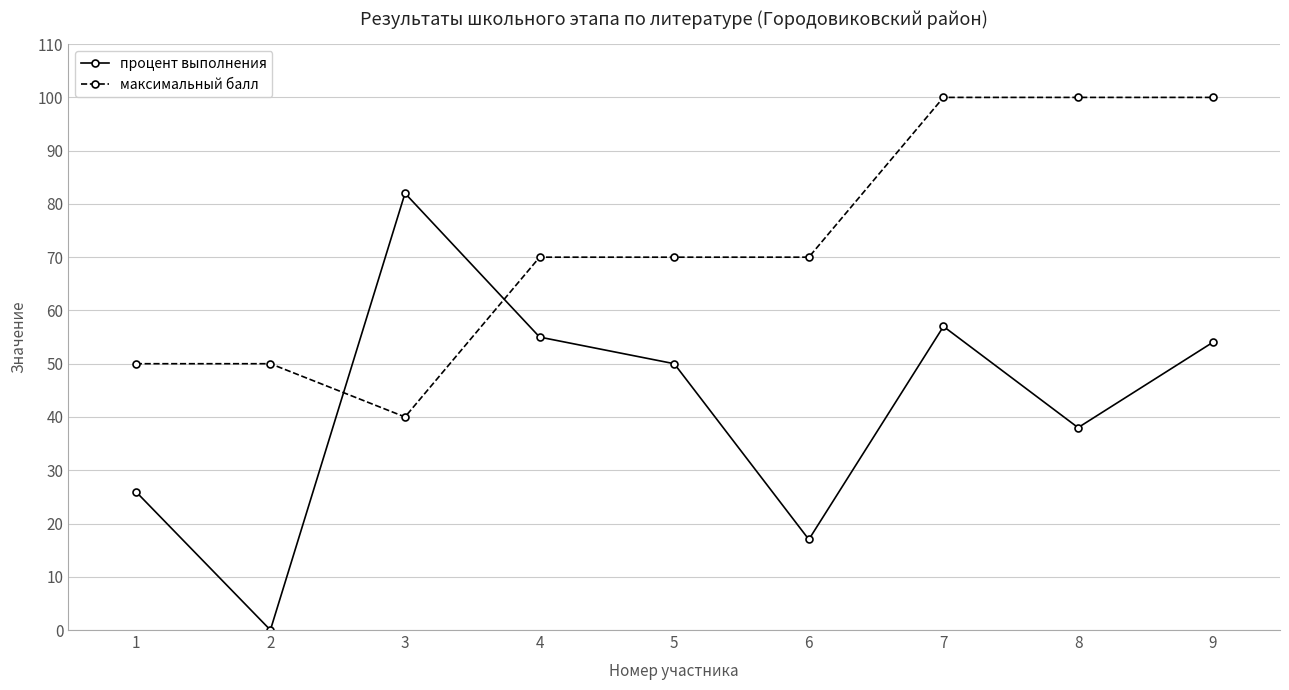

Read the максимальный балл value at 5.

70